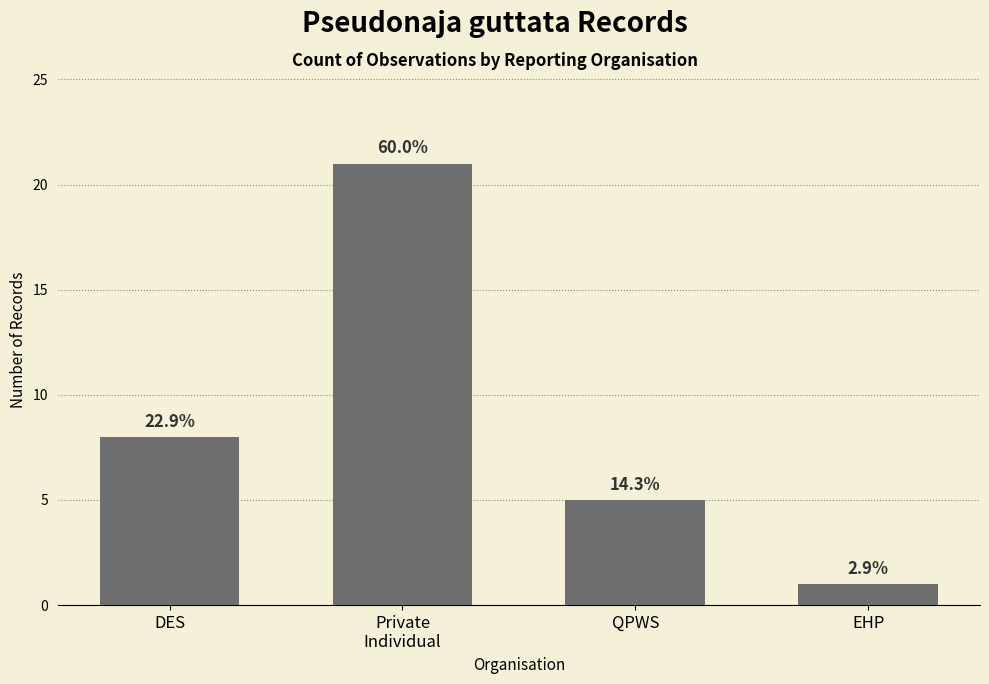

Rank the categories by value from lowest to highest.

EHP, QPWS, DES, Private
Individual